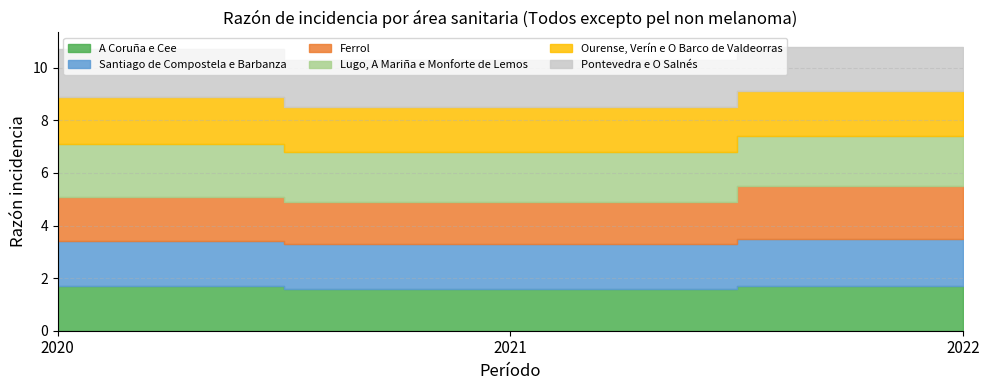

At 2022, list the series in order from smallest to largest.

A Coruña e Cee, Ourense, Verín e O Barco de Valdeorras, Pontevedra e O Salnés, Santiago de Compostela e Barbanza, Lugo, A Mariña e Monforte de Lemos, Ferrol